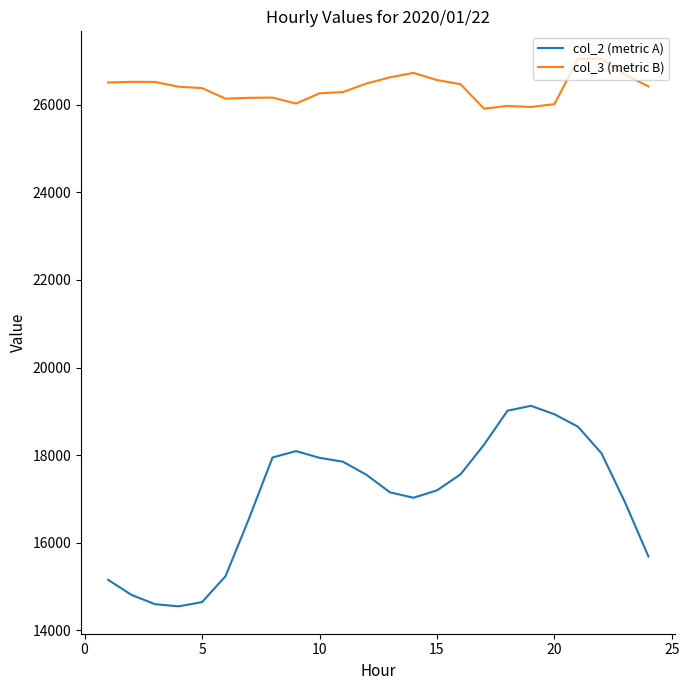

What is the minimum value shown in the chart?

14546